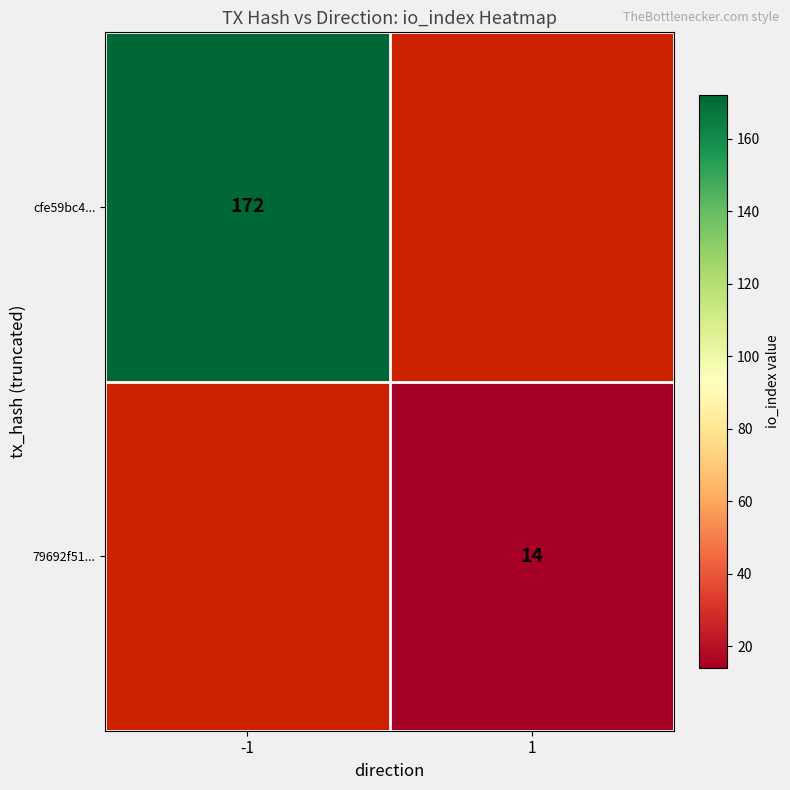

What is the minimum value shown in the chart?

14.0